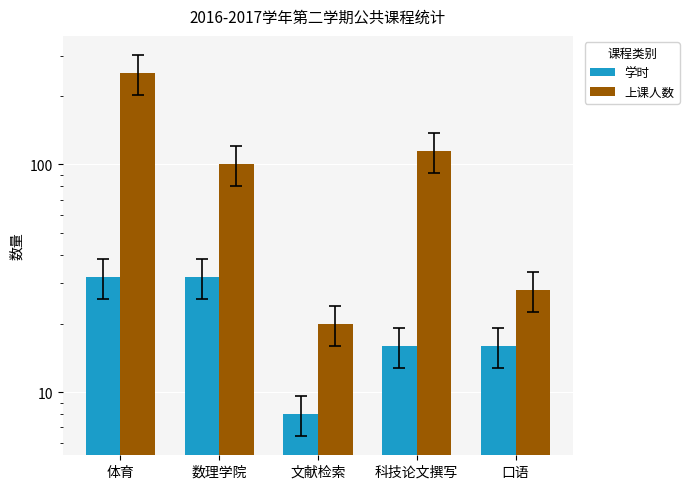

List the labels in order of 上课人数 value, smallest first.

文献检索, 口语, 数理学院, 科技论文撰写, 体育